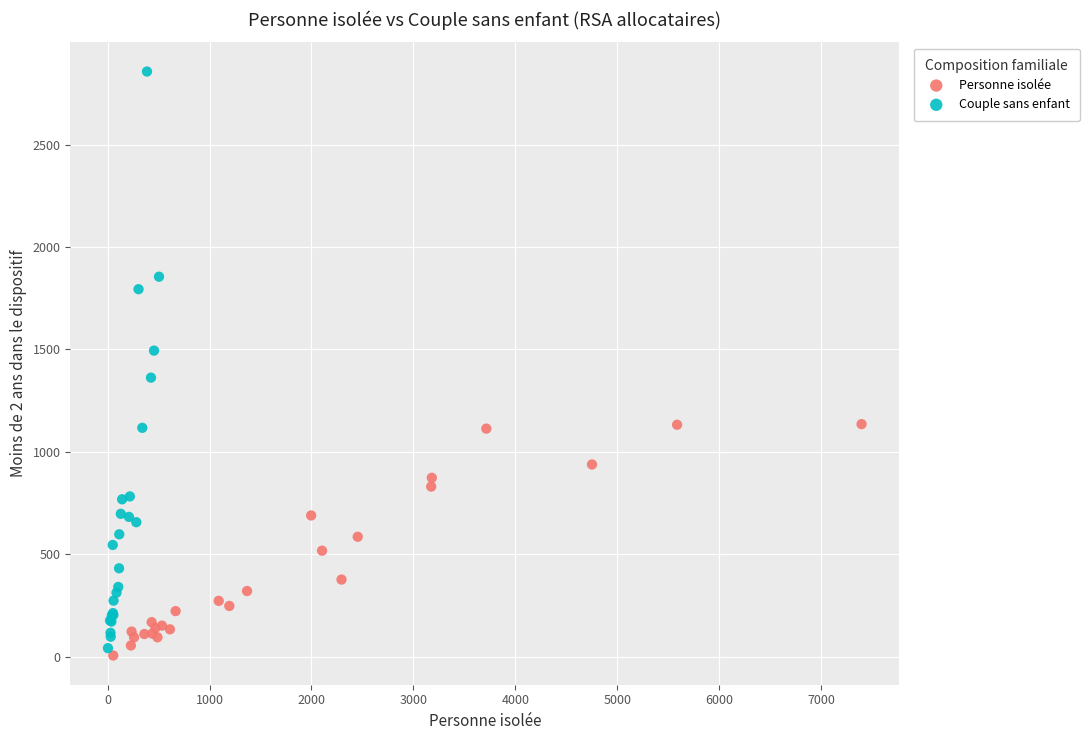

Which series has the widest spread of Y values?

Couple sans enfant